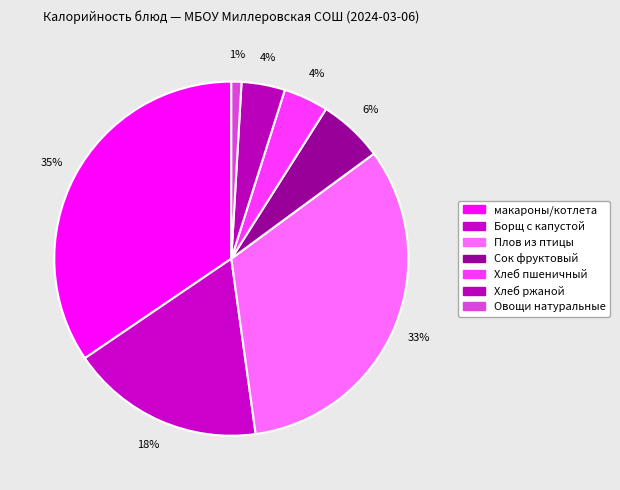

Combined, do Борщ с капустой and макароны/котлета account for over 50%?

Yes